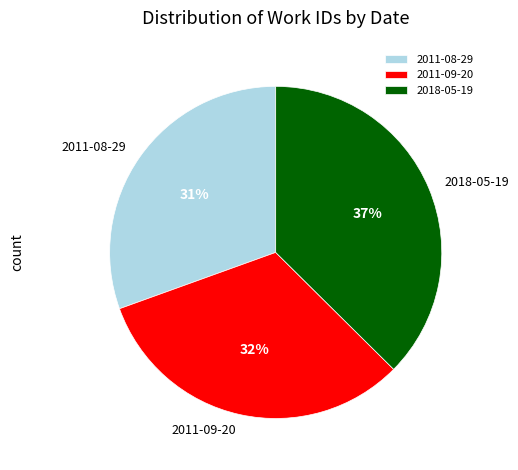

True or false: 2011-08-29 accounts for 24% of the total.

False